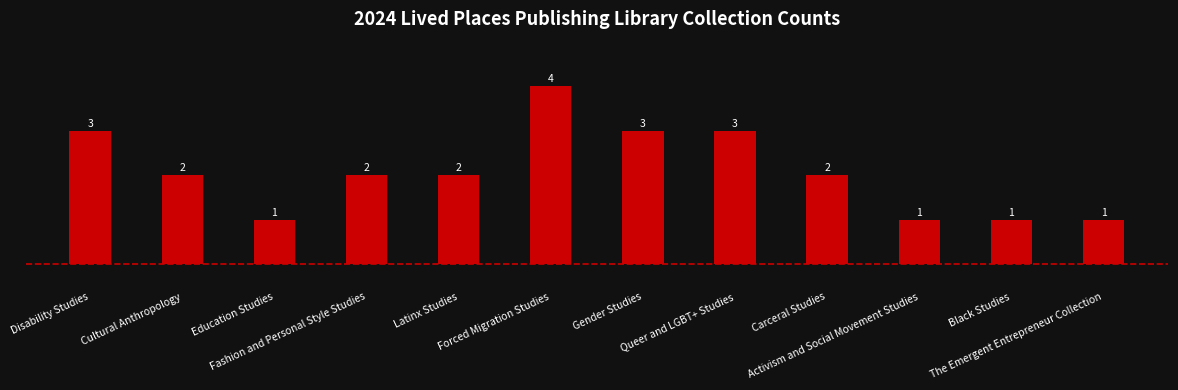

Does the chart contain stacked bars?

No